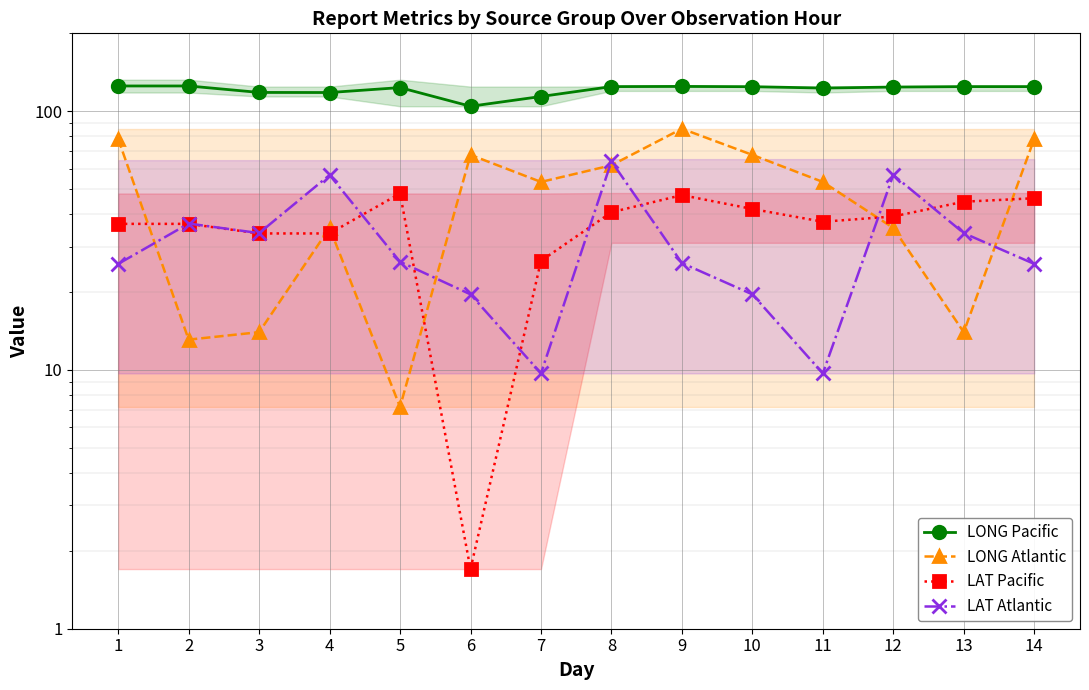

Where is the first local maximum for LAT Atlantic?

2